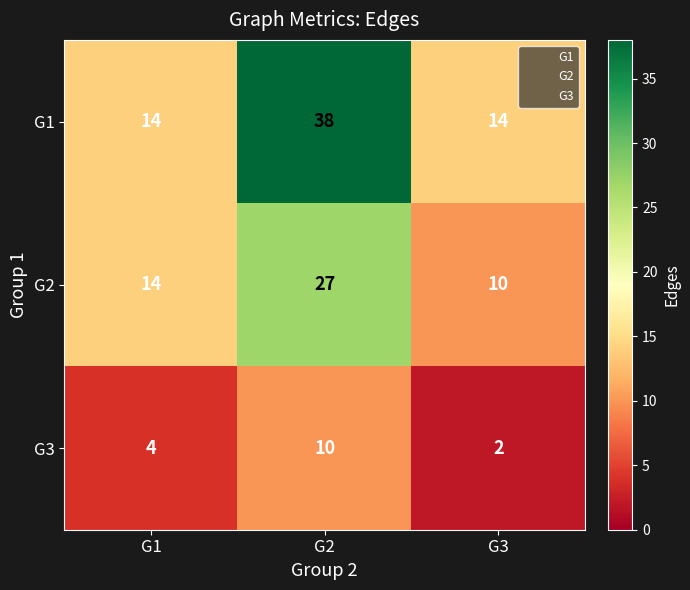

How many distinct data groups are displayed?

3